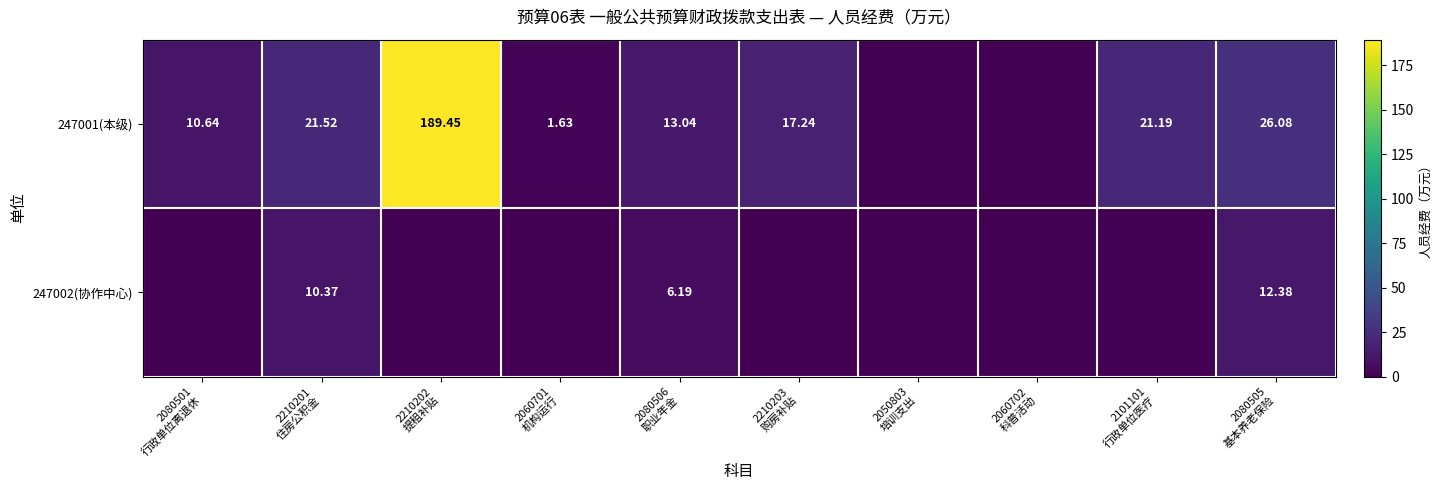

What is the average value of the 247002(协作中心) series?

2.9